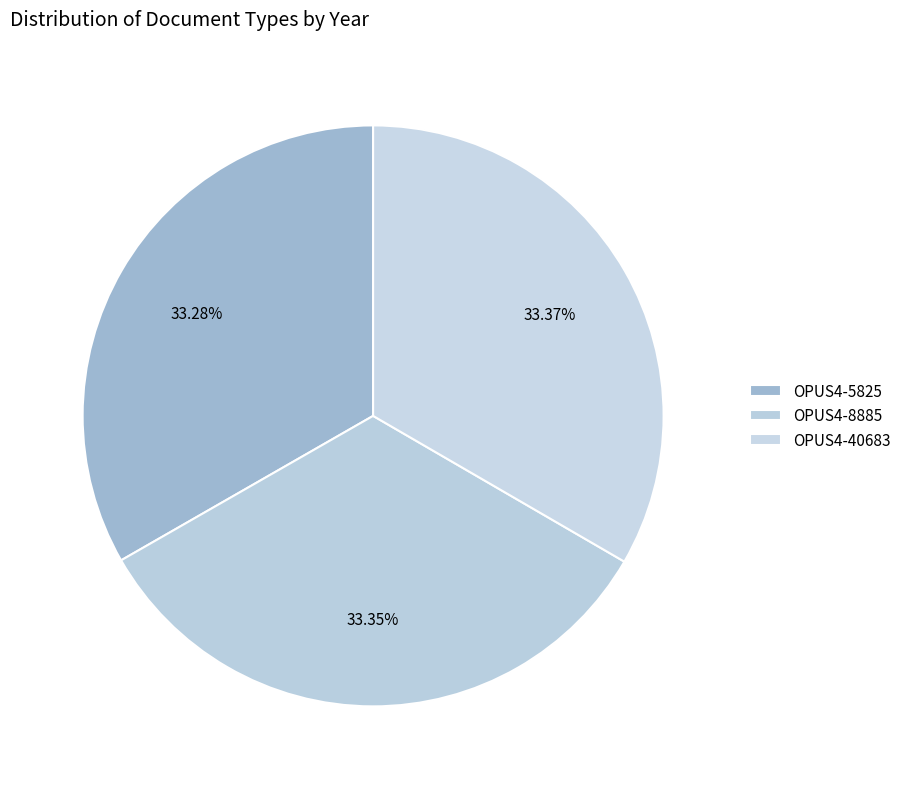

Rank the categories by value from highest to lowest.

OPUS4-40683, OPUS4-8885, OPUS4-5825